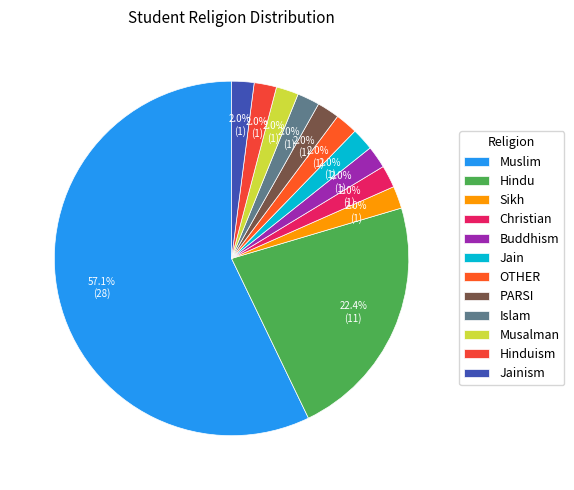

To the nearest percent, what portion does Jain represent?

2%